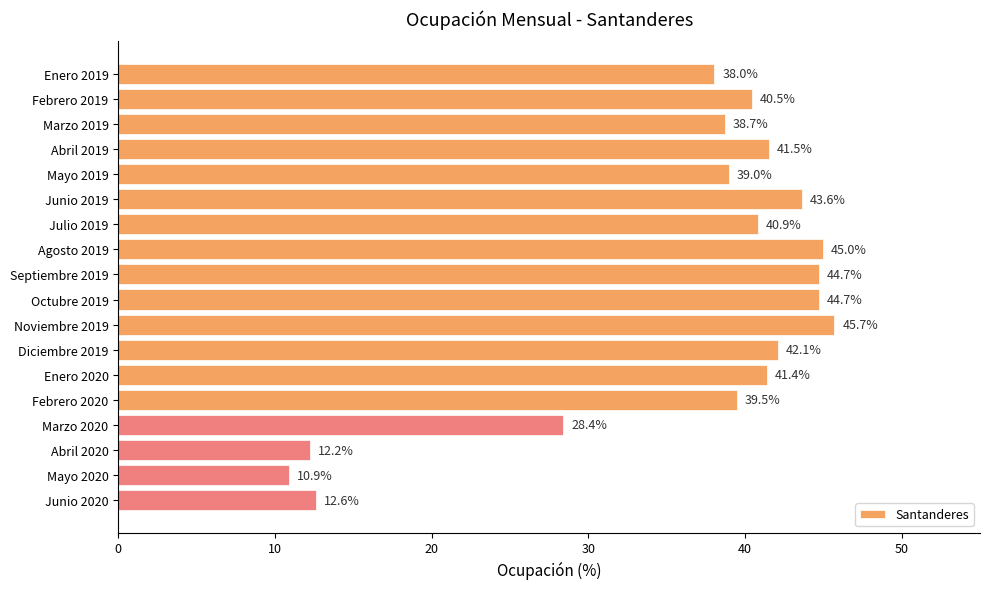

Reading top to bottom, extract all data points from this chart.

38.0	40.5	38.7	41.5	39.0	43.6	40.9	45.0	44.7	44.7	45.7	42.1	41.4	39.5	28.4	12.2	10.9	12.6